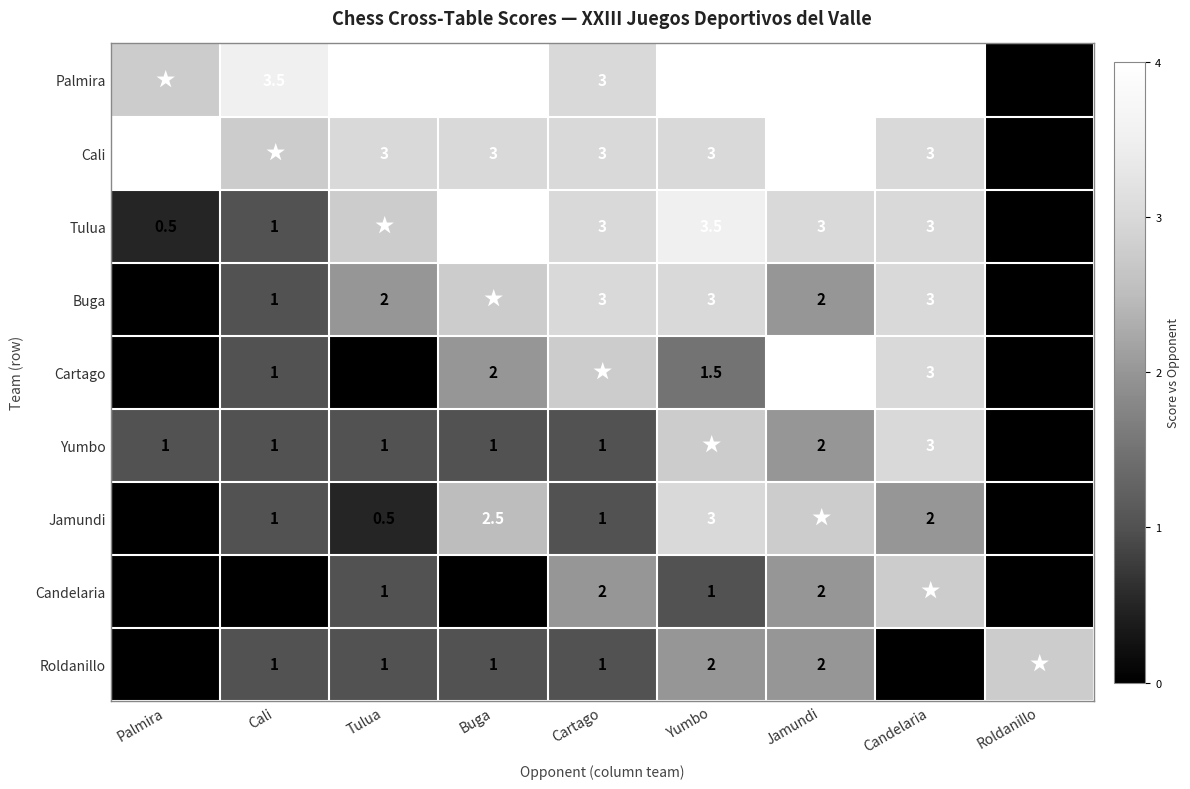

What is the difference between the highest and lowest values at Tulua?

4.0